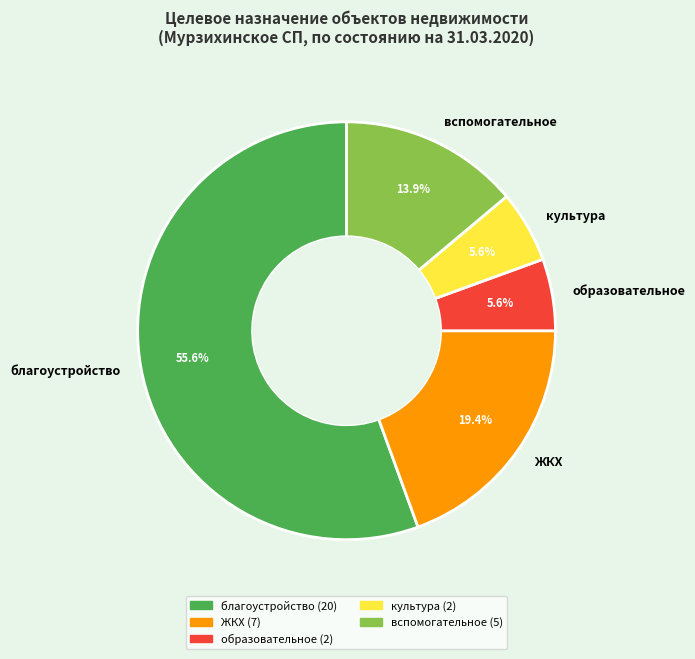

True or false: культура accounts for 14% of the total.

False